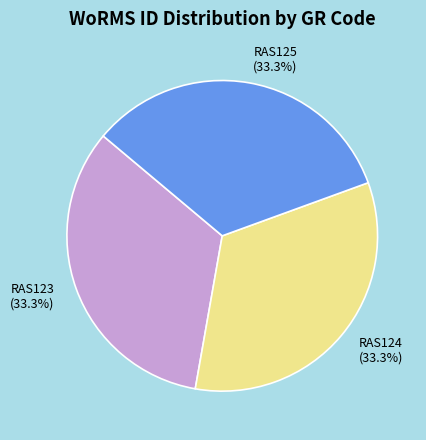

Does RAS124 represent more than half of the total?

No